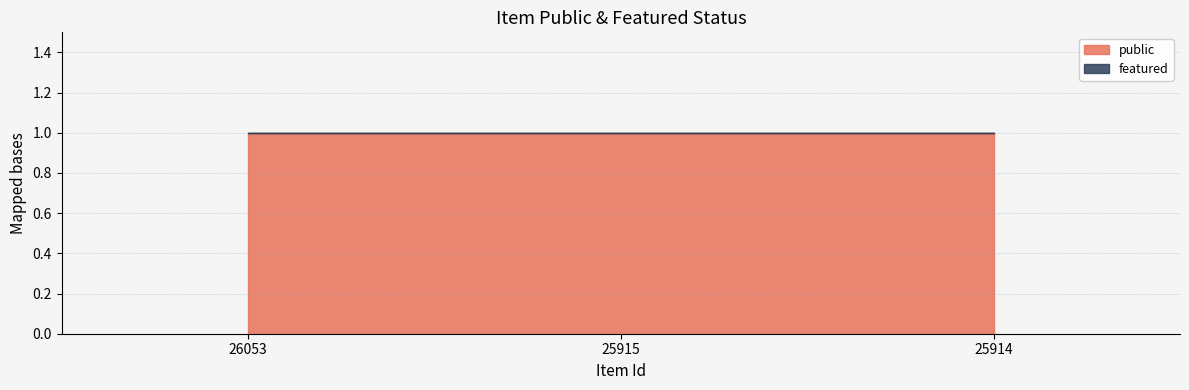

Which category has the lowest value in the featured series?

26053